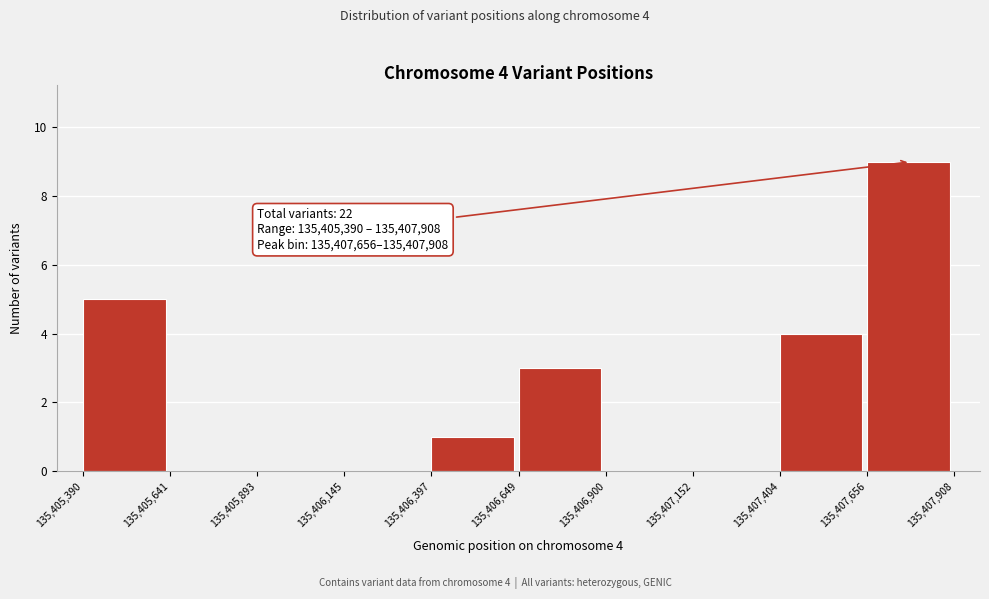

Which range on the x-axis has the tallest bar?

135,407,656 to 135,407,908